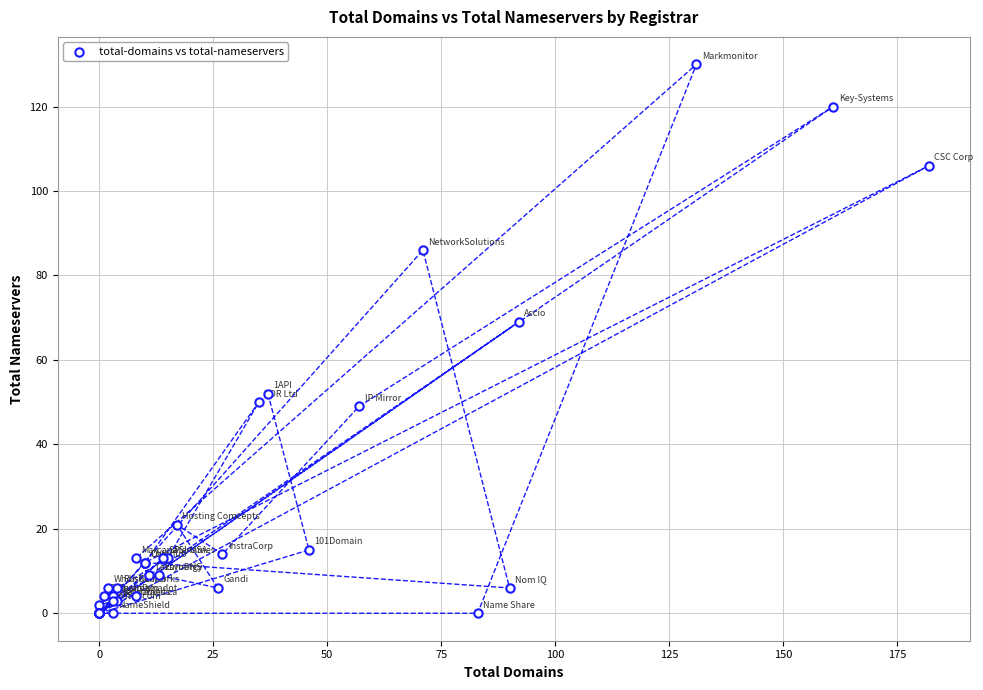

What Y value in the scatter plot is closest to 65?

69